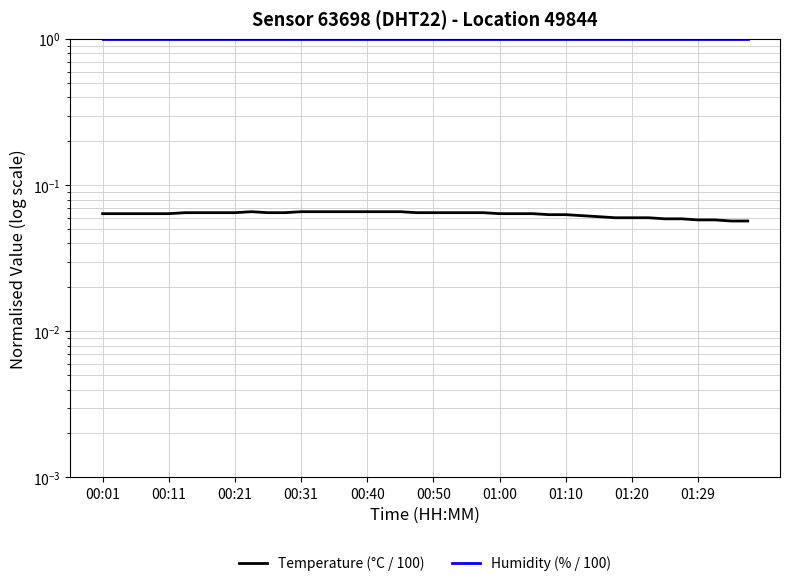

What is the value of the Temperature (°C / 100) point at the 18th from the left?

0.1